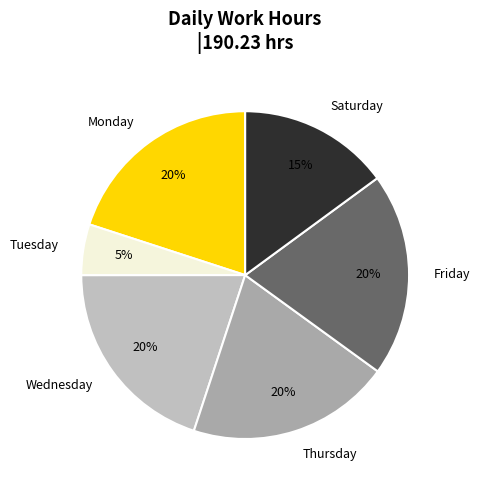

How many slices are in this pie chart?

6